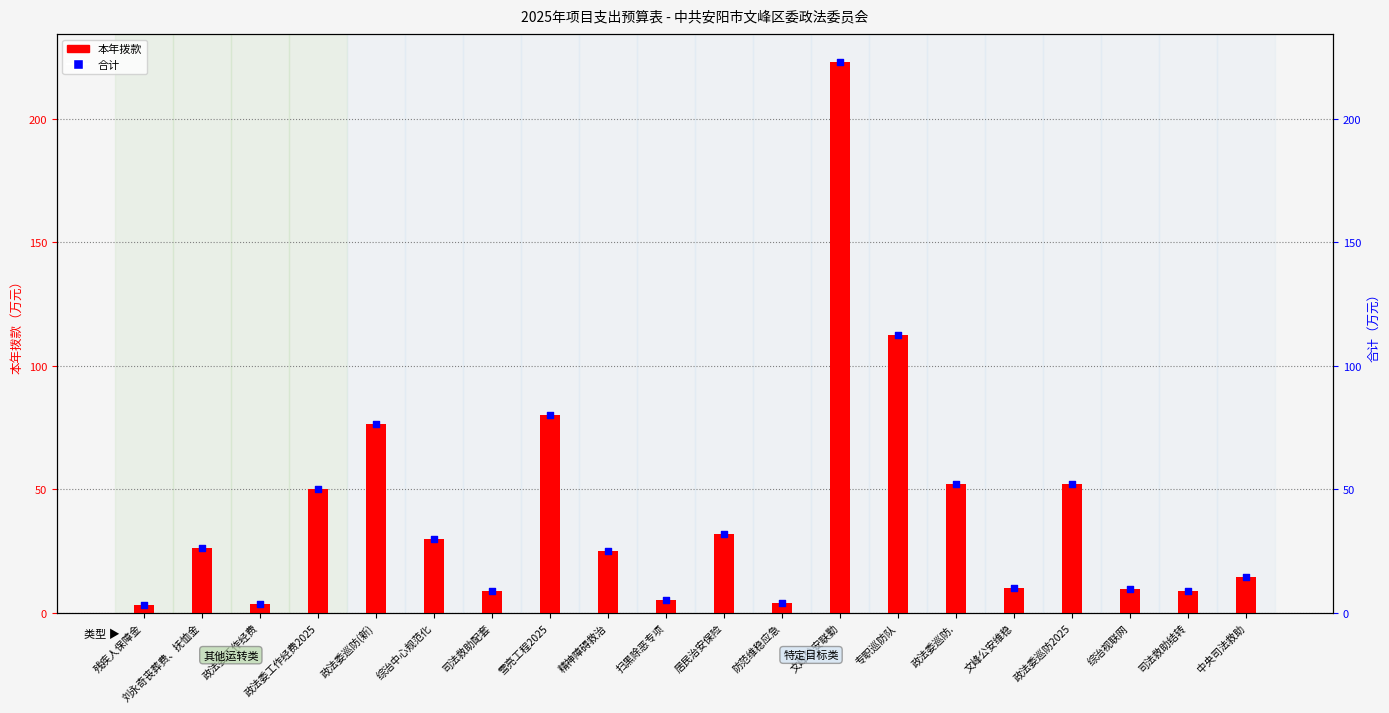

What are all the series names shown in the legend?

本年拨款, 合计